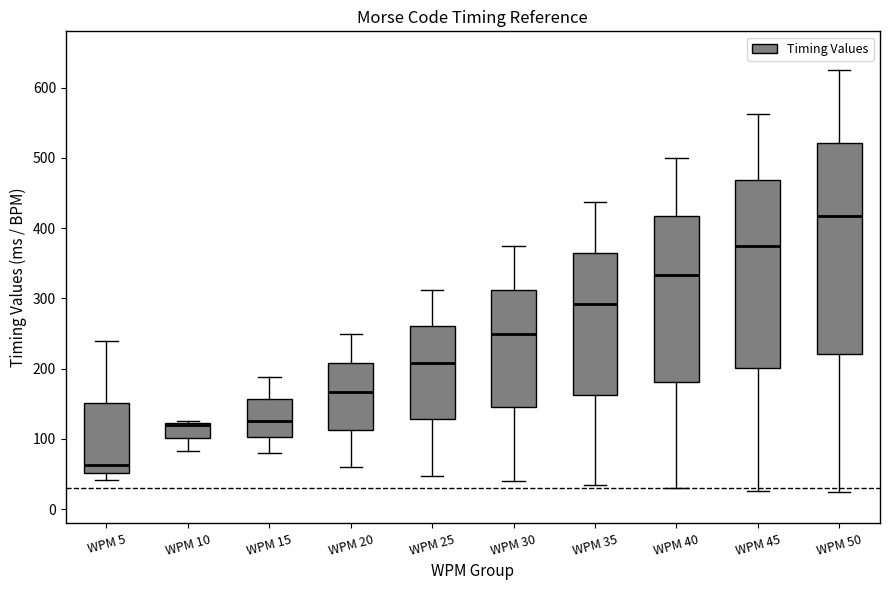

Where is the upper edge of the box for WPM 5 on the y-axis? The values are not printed on the chart, so give them approximately, as read against the axis.

150